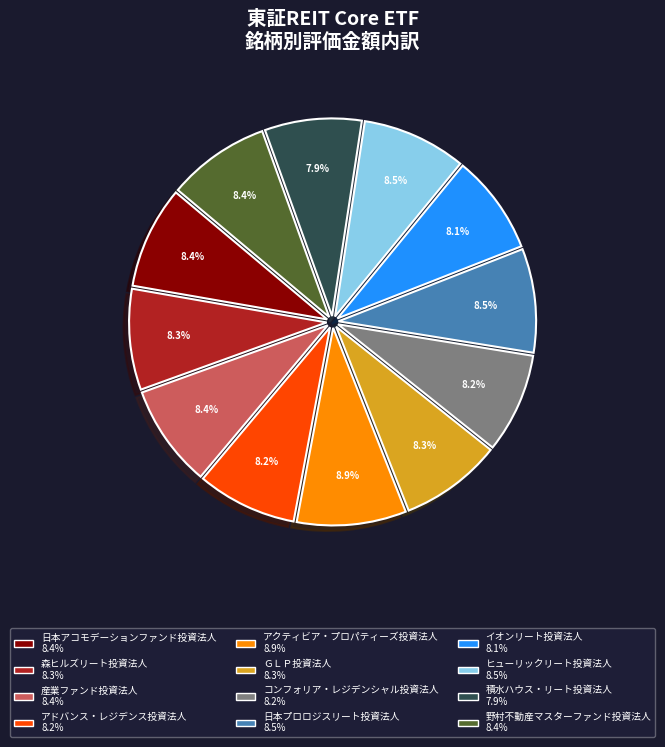

Does any single category account for the majority?

No